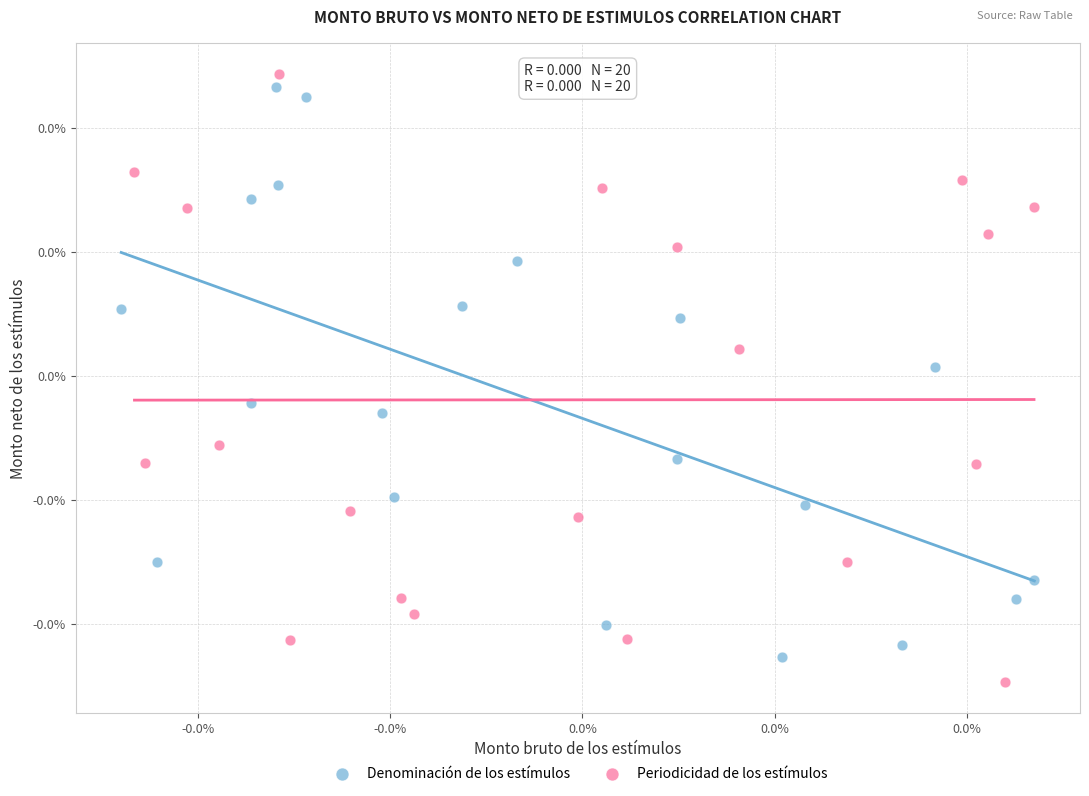

What are all the series names shown in the legend?

Denominación de los estímulos, Periodicidad de los estímulos